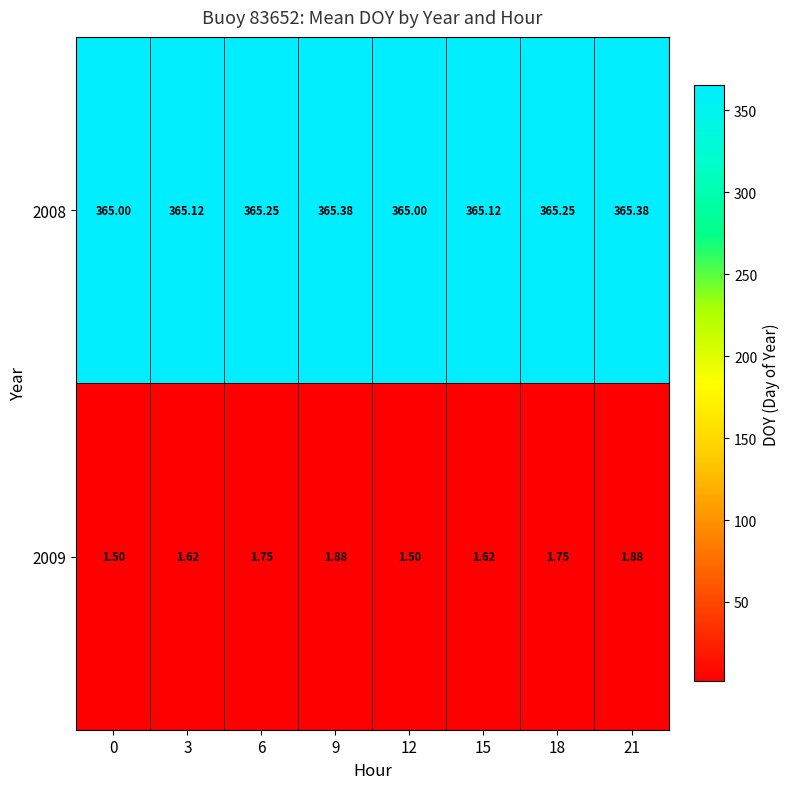

Is the value of 2008 at 21 greater than the value of 2009 at 18?

Yes